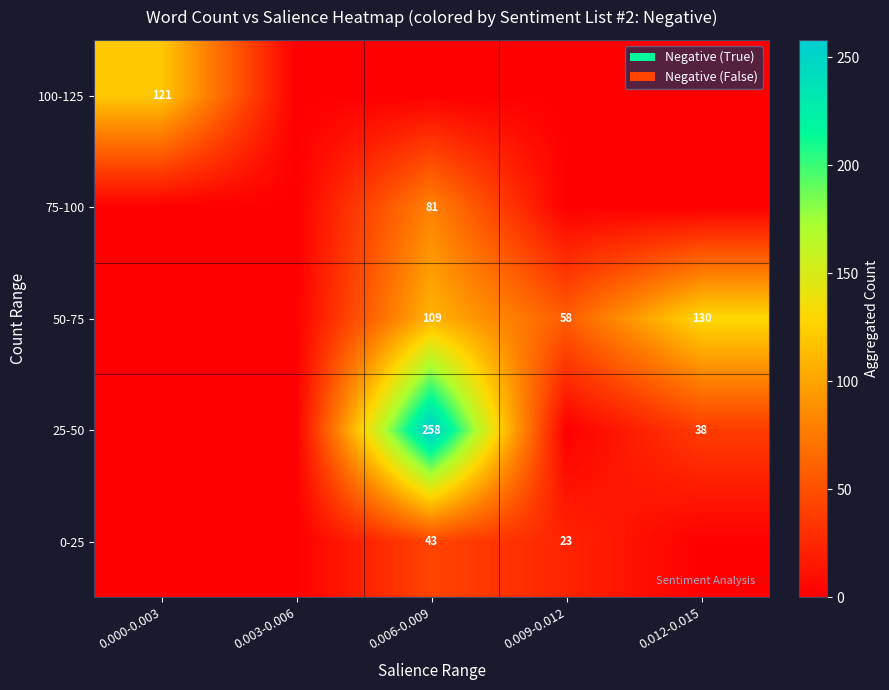

The 25-50 series shows 258 at 0.006-0.009. True or false?

True